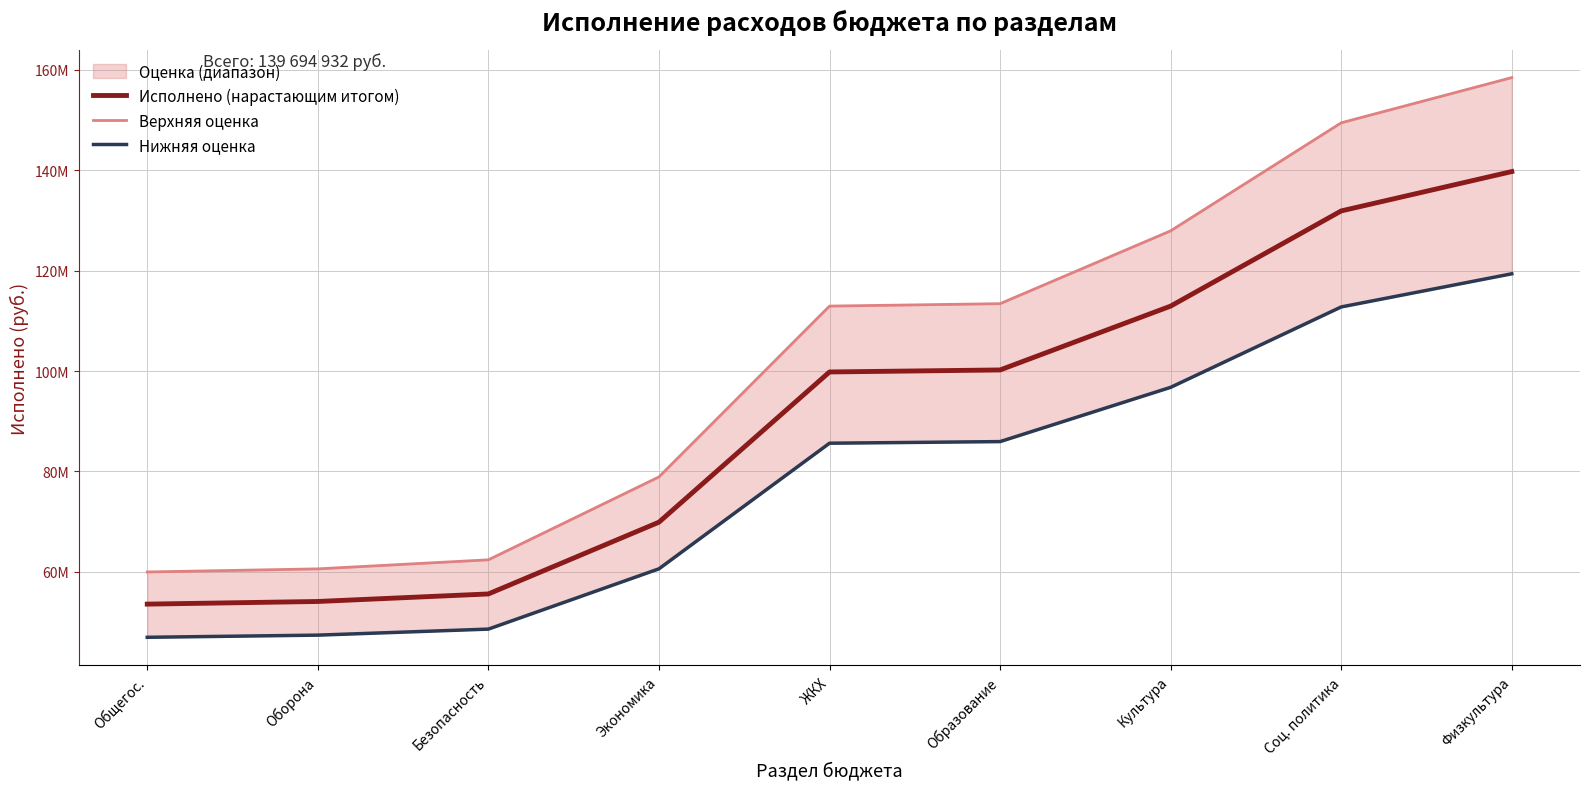

Reading right to left, extract all data points from this chart.

Исполнено (нарастающим итогом): Физкультура=139694932.1	Соц. политика=131862042.9	Культура=112917071.9	Образование=100209471.9	ЖКХ=99809471.9	Экономика=69911460.6	Безопасность=55628276.0	Оборона=54129206.3	Общегос.=53603306.3
Верхняя оценка: Физкультура=158400000.0	Соц. политика=149400000.0	Культура=127900000.0	Образование=113400000.0	ЖКХ=112920000.0	Экономика=78920000.0	Безопасность=62420000.0	Оборона=60620000.0	Общегос.=60000000.0
Нижняя оценка: Физкультура=119350000.0	Соц. политика=112750000.0	Культура=96750000.0	Образование=85950000.0	ЖКХ=85630000.0	Экономика=60630000.0	Безопасность=48630000.0	Оборона=47430000.0	Общегос.=47000000.0